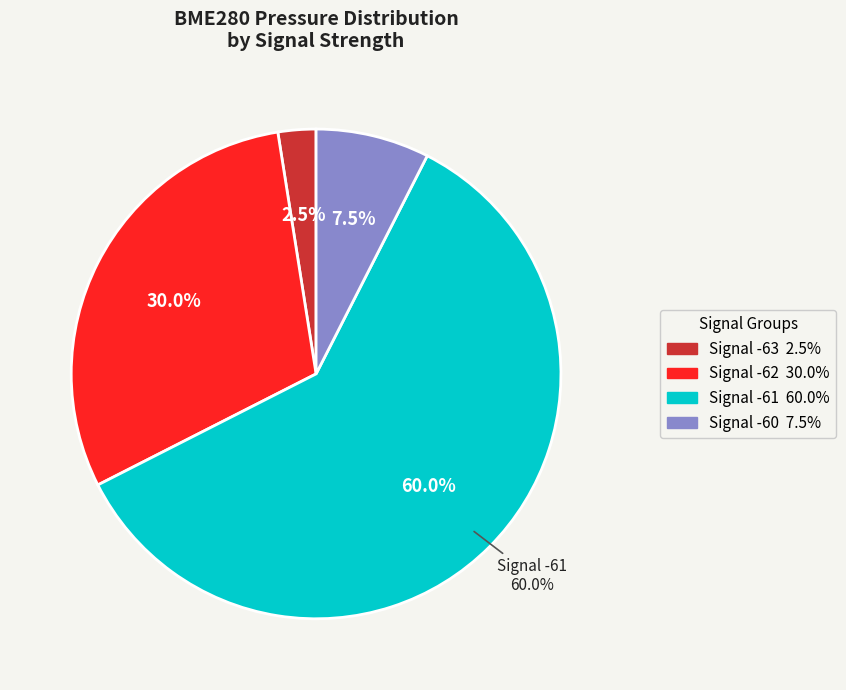

True or false: 10 accounts for 1% of the total.

False